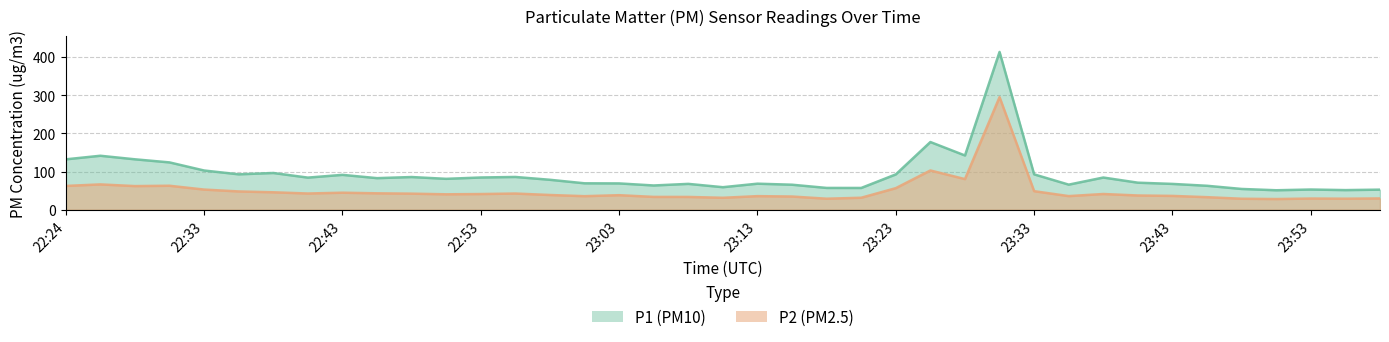

List the series in order of their overall mean, highest first.

P1, P2